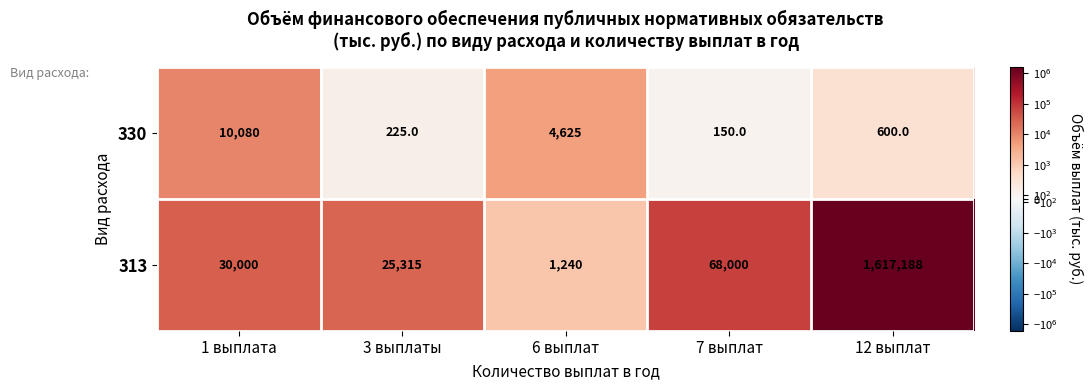

Is it true that 313 equals 68000 at 7 выплат?

True